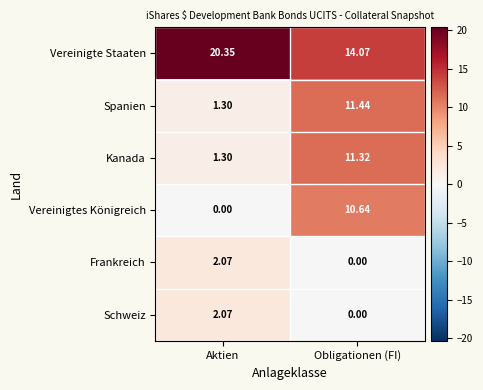

At which category is the sum across all series the highest?

Obligationen (FI)